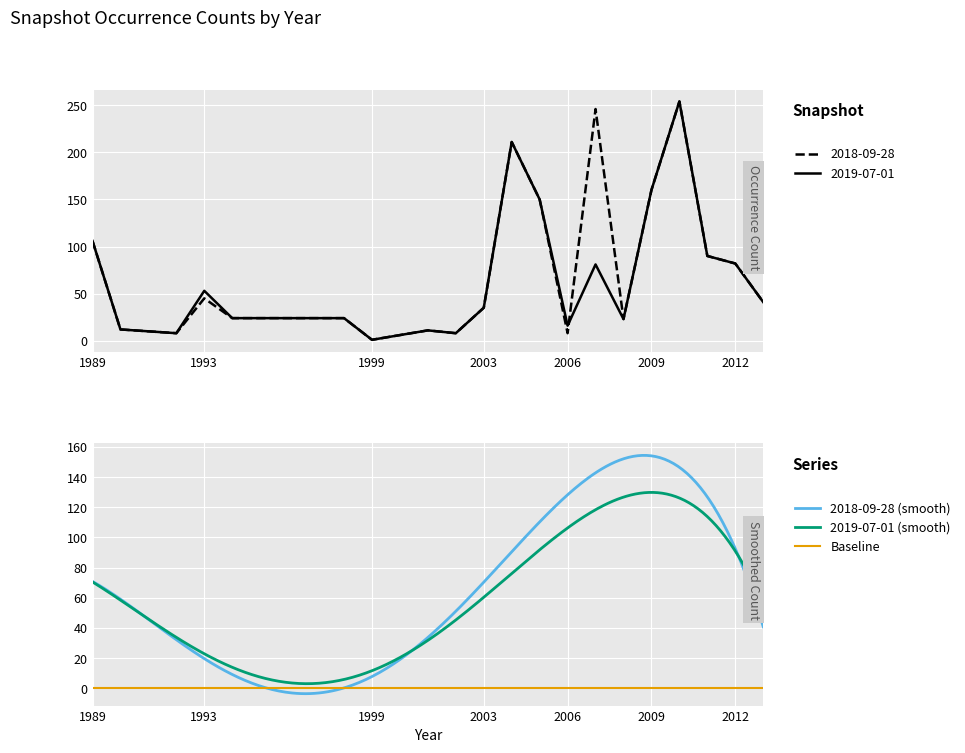

What is the sum of the 2019-07-01 values at 2006 and 2004?

227